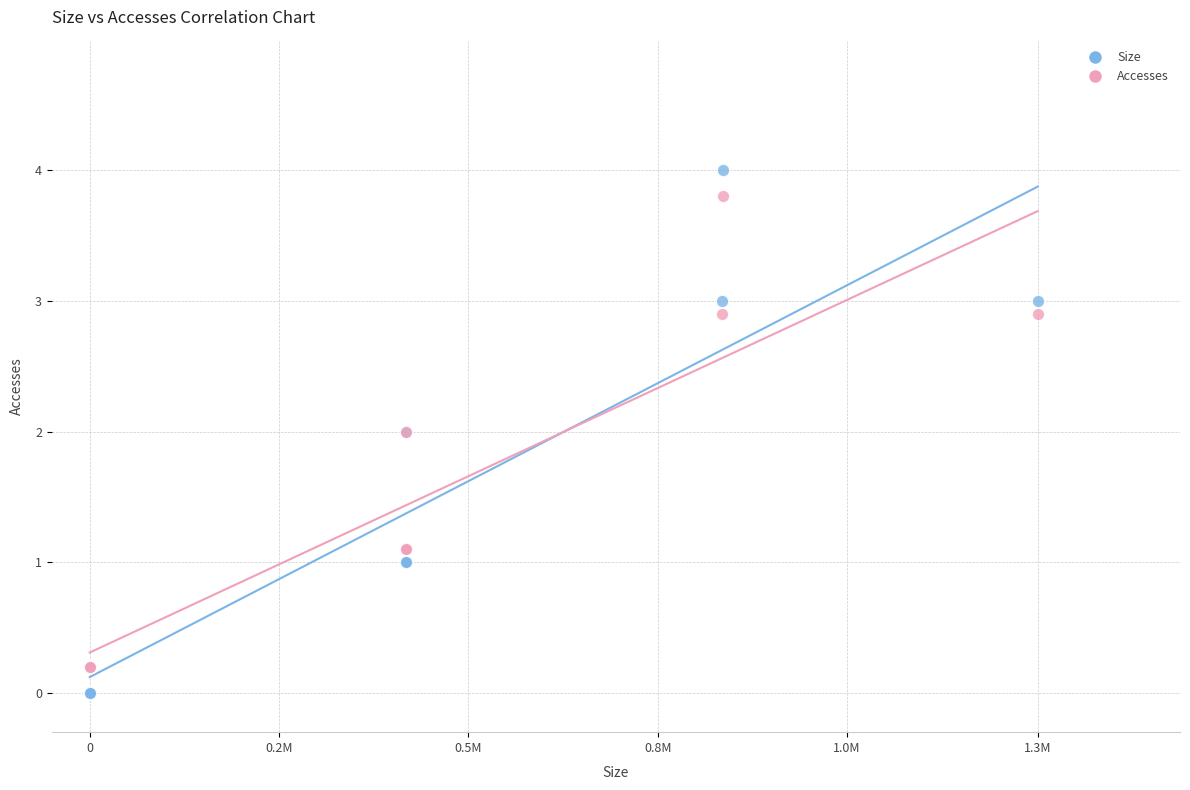

What is the X range (max minus min) for the scatter plot?

1251813.0